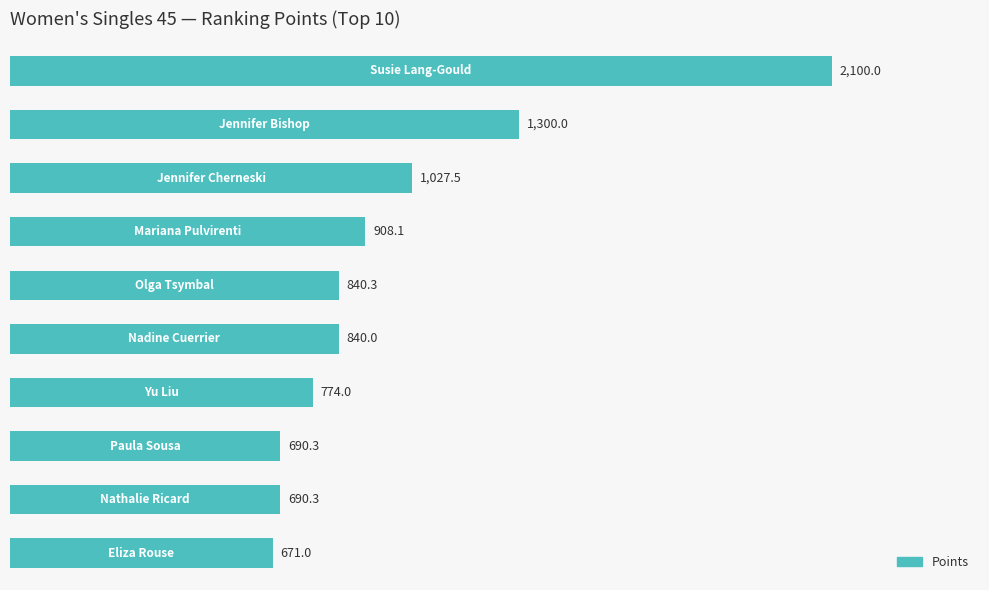

What is the value of the 2nd bar from the top?

1300.0